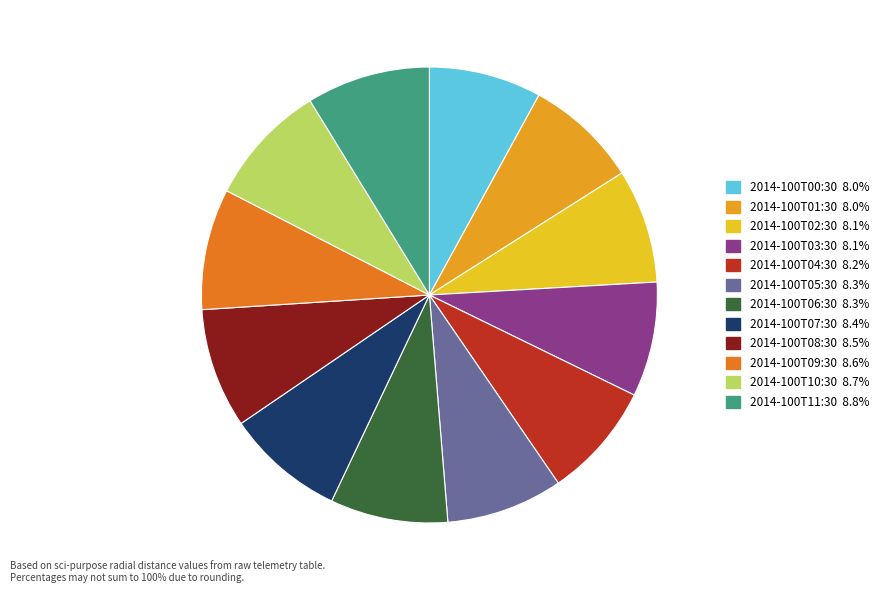

Is there any slice that represents more than half of the pie?

No